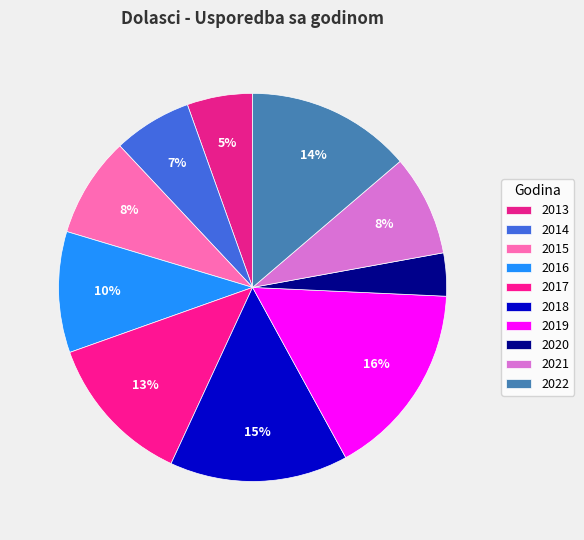

To the nearest percent, what is the combined percentage of 2020 and 2021?

12%